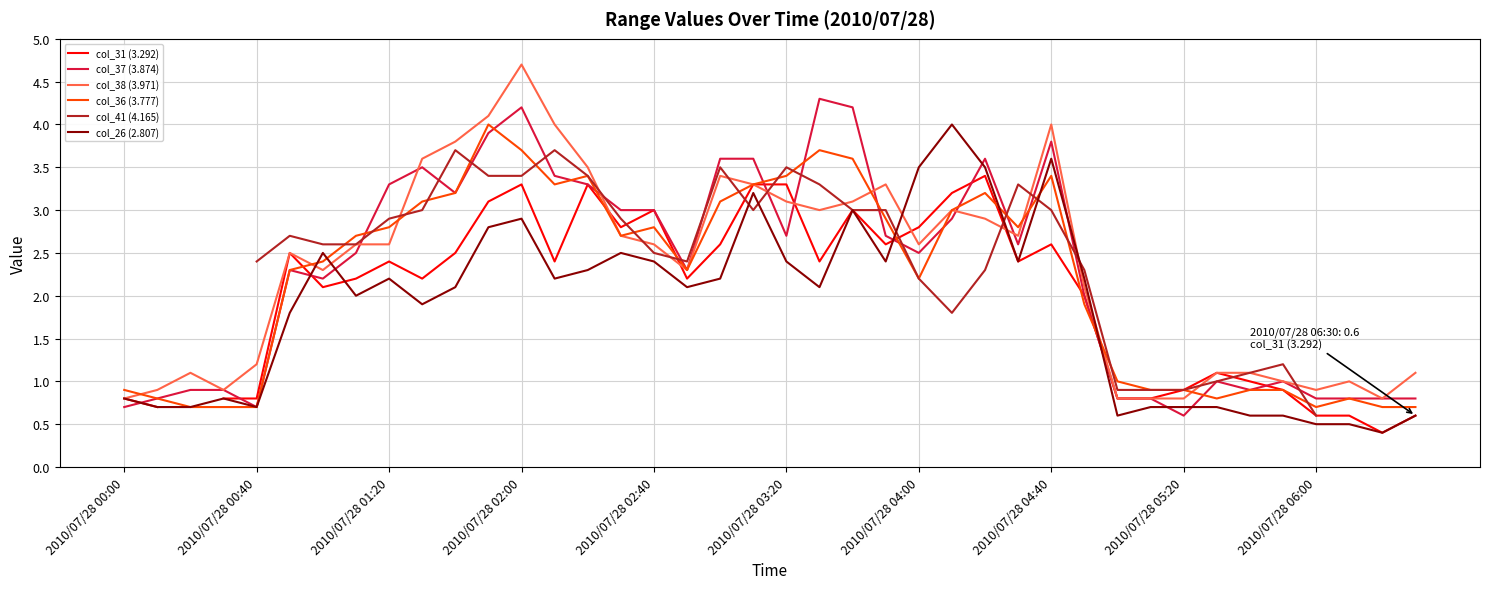

How many lines are shown in the chart?

6